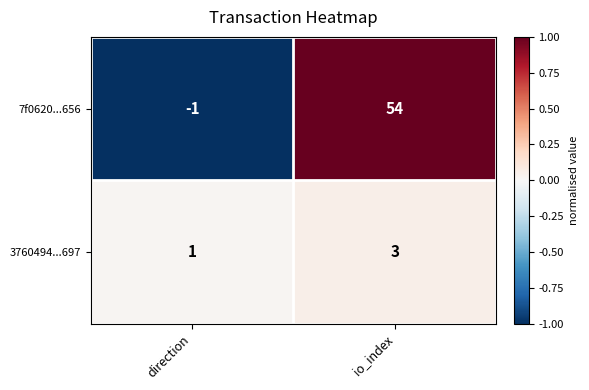

Reading left to right, list all the values displayed in this chart.

7f0620...656: direction=-1	io_index=54
3760494...697: direction=1	io_index=3